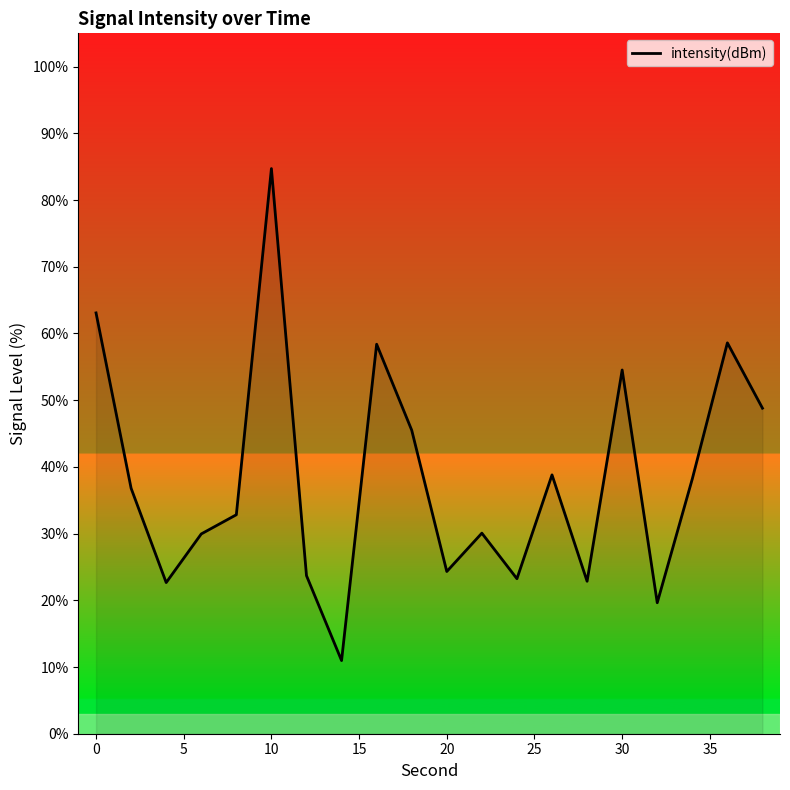

What is the difference between the maximum and minimum values?

73.8